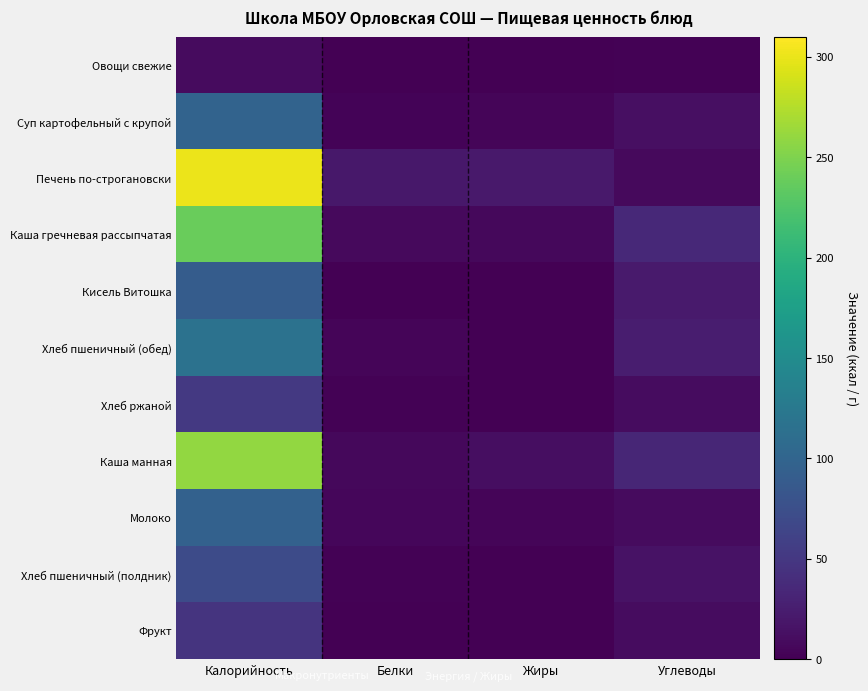

Between Калорийность and Жиры, which series saw the biggest shift?

Печень по-строгановски